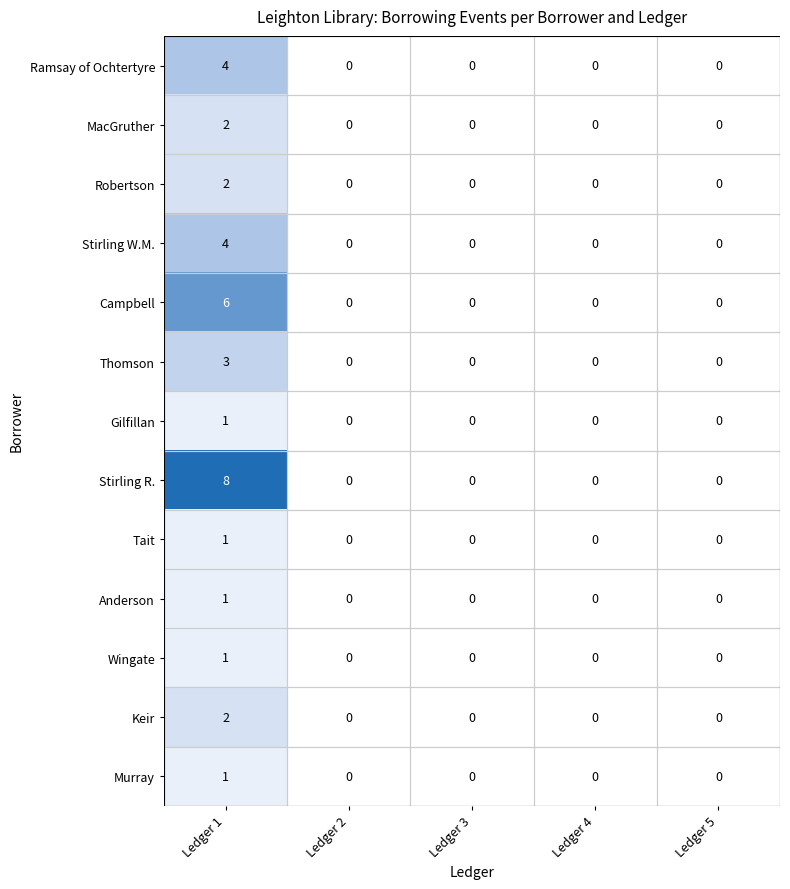

What is the greatest value displayed?

8